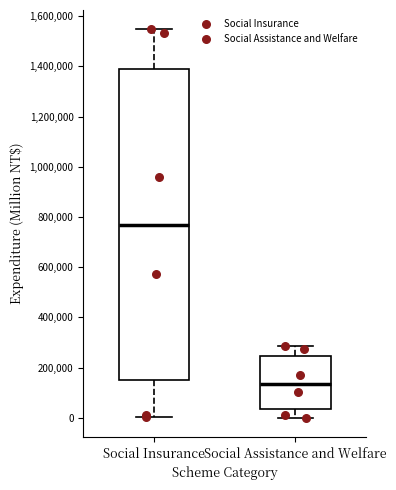

Reading left to right, read every box against the y-axis: the position of its median line, the range the box covers, and the ends of its whiskers. The values are not printed on the chart, so give them approximately, as read against the axis.

Social Insurance: median 760000, box 160000 to 1400000, whiskers 0 to 1540000
Social Assistance and Welfare: median 140000, box 40000 to 240000, whiskers 0 to 280000